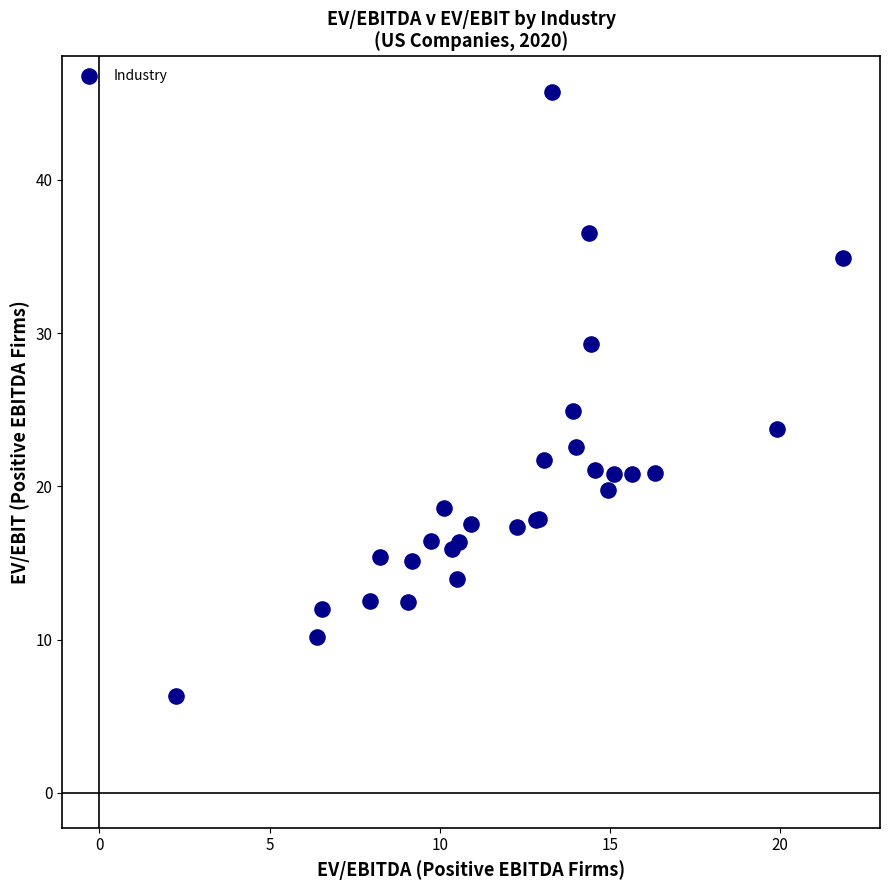

What Y value in the scatter plot is closest to 26?

24.9